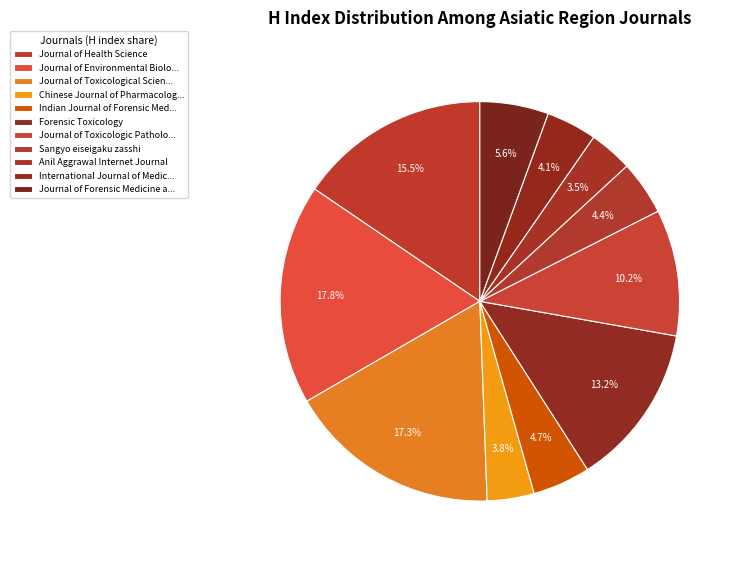

To the nearest percent, what portion does Anil Aggrawal Internet Journal represent?

4%